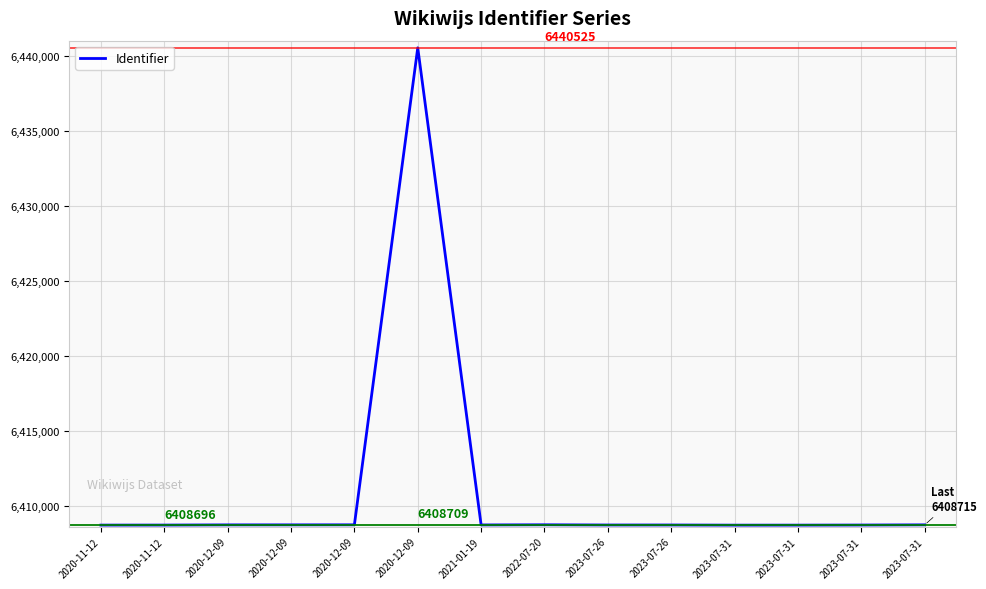

Reading right to left, transcribe all the data shown in this chart.

2023-07-31=6408715	2023-07-31=6408703	2023-07-31=6408697	2023-07-31=6408696	2023-07-26=6408706	2023-07-26=6408705	2022-07-20=6408719	2021-01-19=6408709	2020-12-09=6440525	2020-12-09=6408717	2020-12-09=6408714	2020-12-09=6408713	2020-11-12=6408701	2020-11-12=6408699